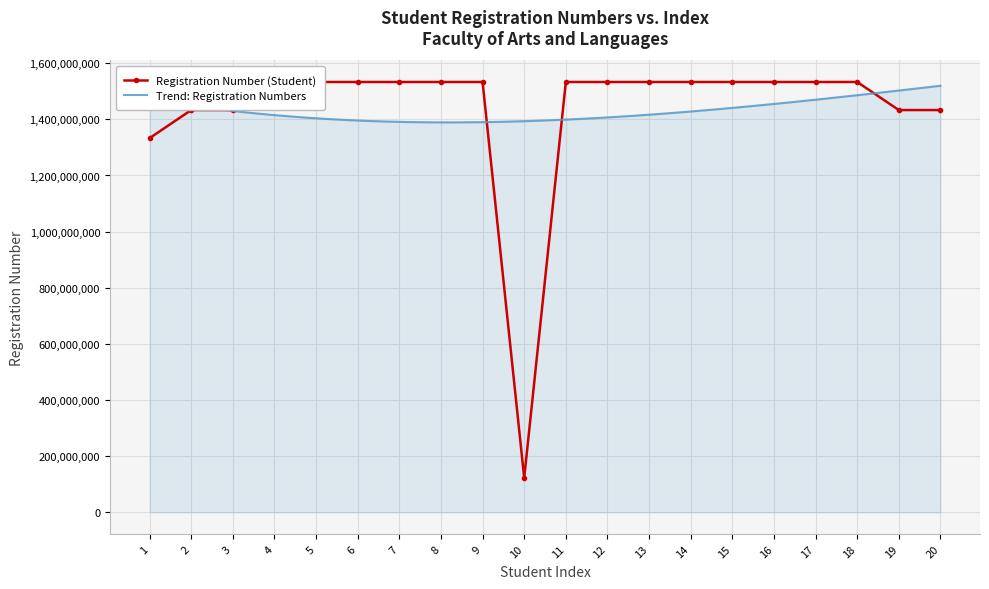

What is the value of the 11th point from the left?

1533008877